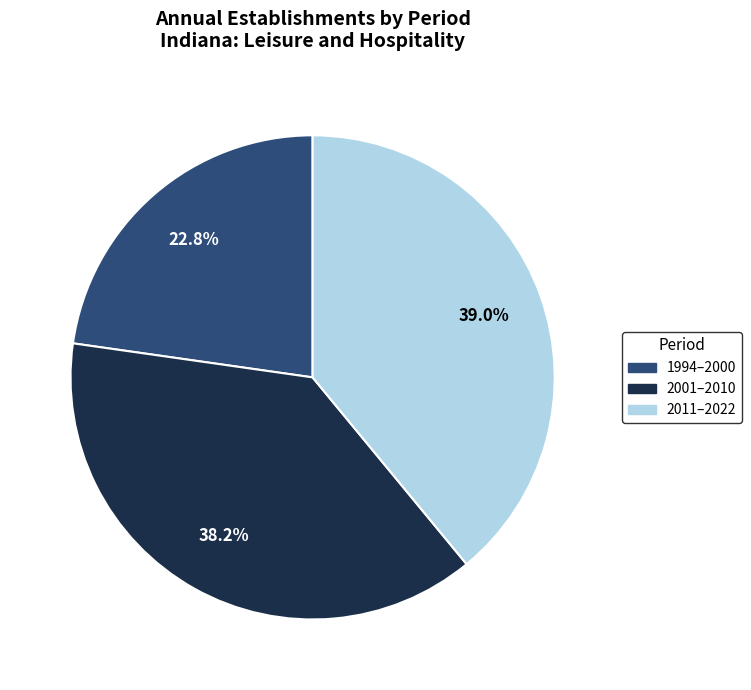

How much of the chart is everything except 1994–2000?

77.2%